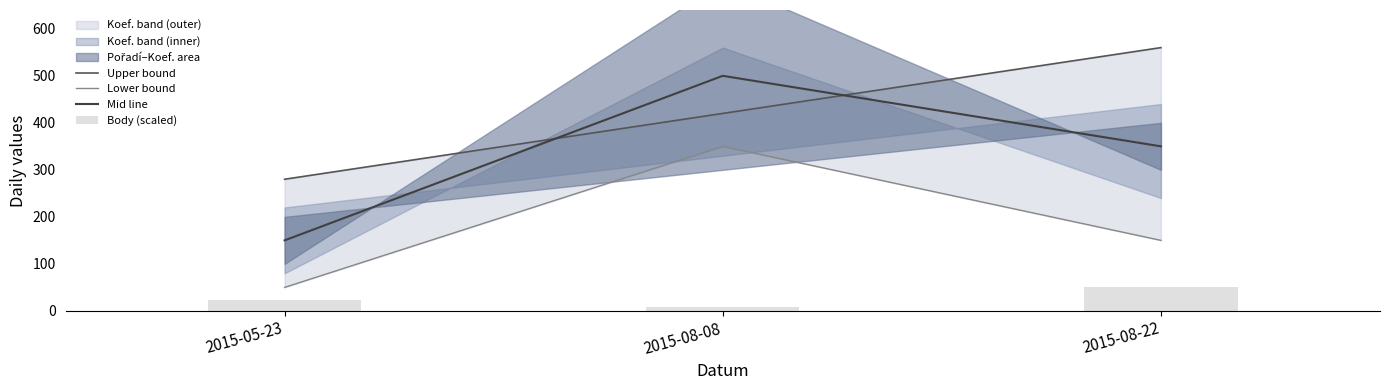

List the series in order of their peak value, highest first.

Upper bound, Mid line, Lower bound, Body (scaled)